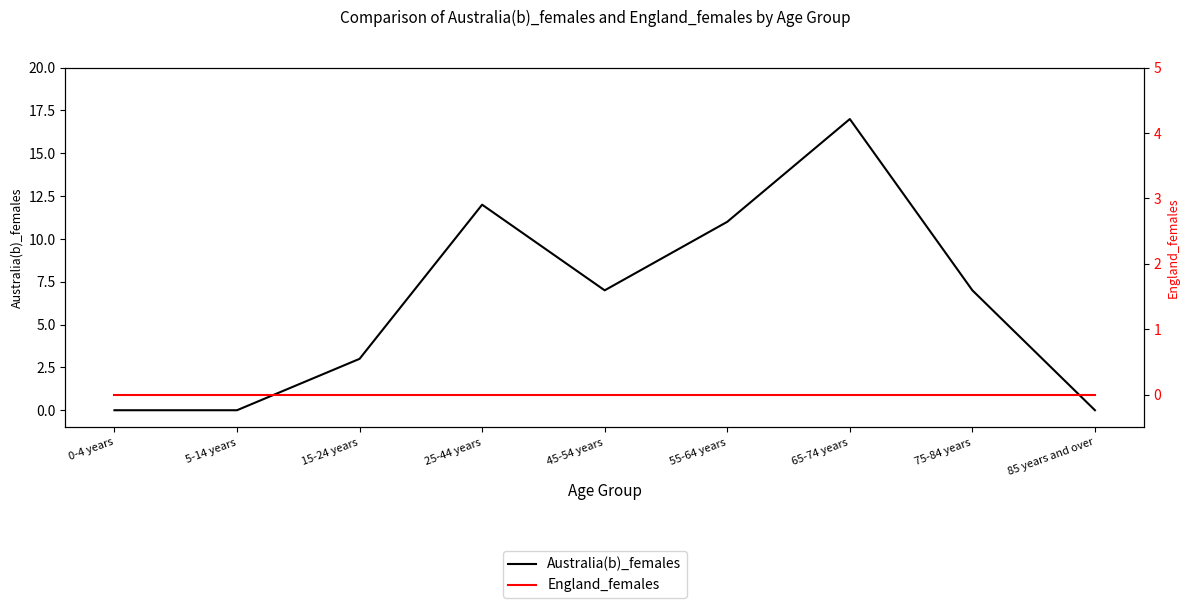

Reading left to right, transcribe all the data shown in this chart.

Australia(b)_females: 0	0	3	12	7	11	17	7	0
England_females: 0	0	0	0	0	0	0	0	0